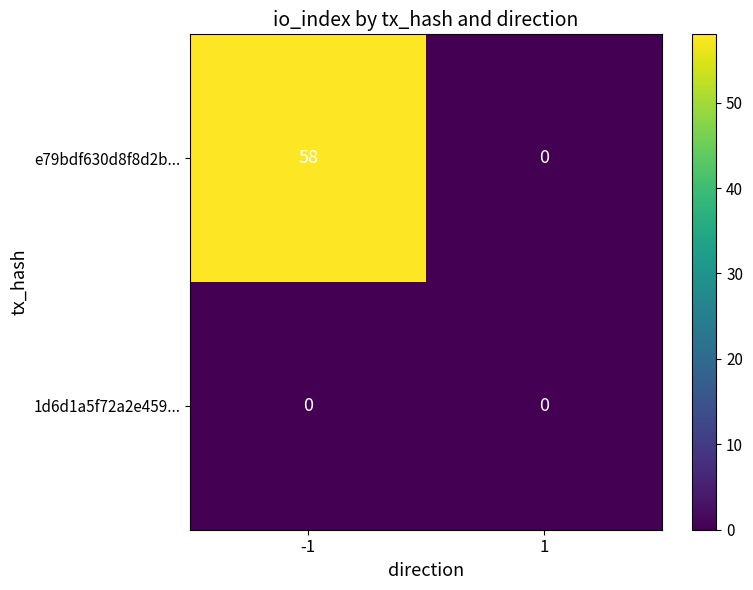

What is the difference between the maximum and minimum values in the e79bdf630d8f8d2b... series?

58